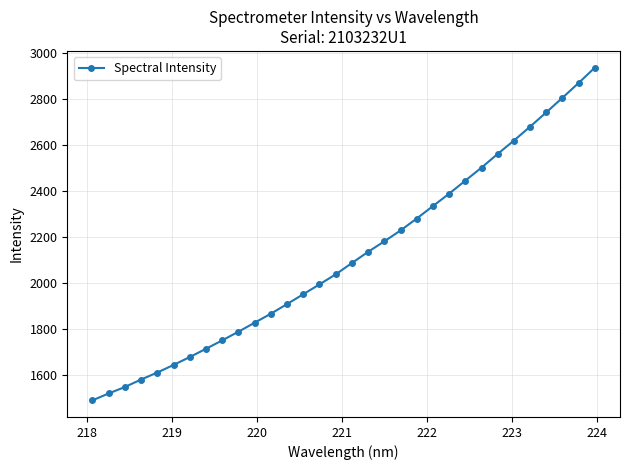

What is the sum of all values?

67735.0